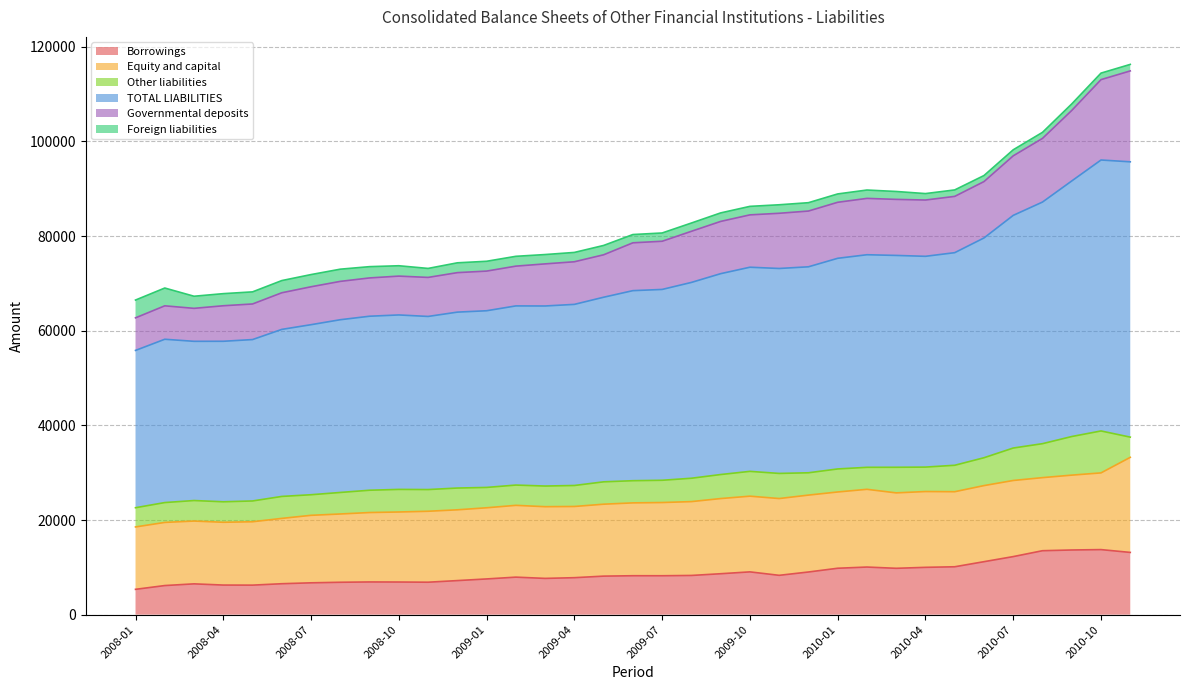

At which category does Governmental deposits reach its first local peak?

2008-02